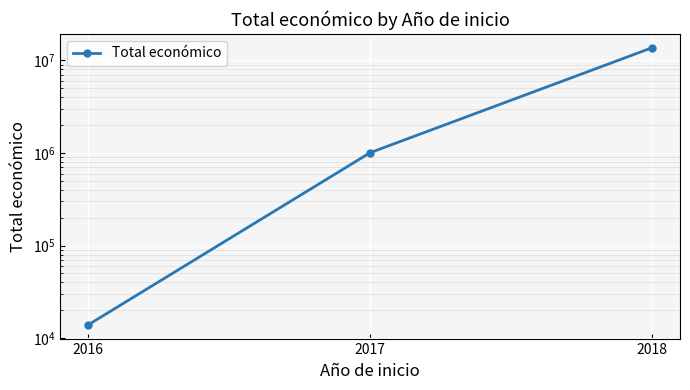

What is the ratio of the value at 2018 to the value at 2016?

977.8